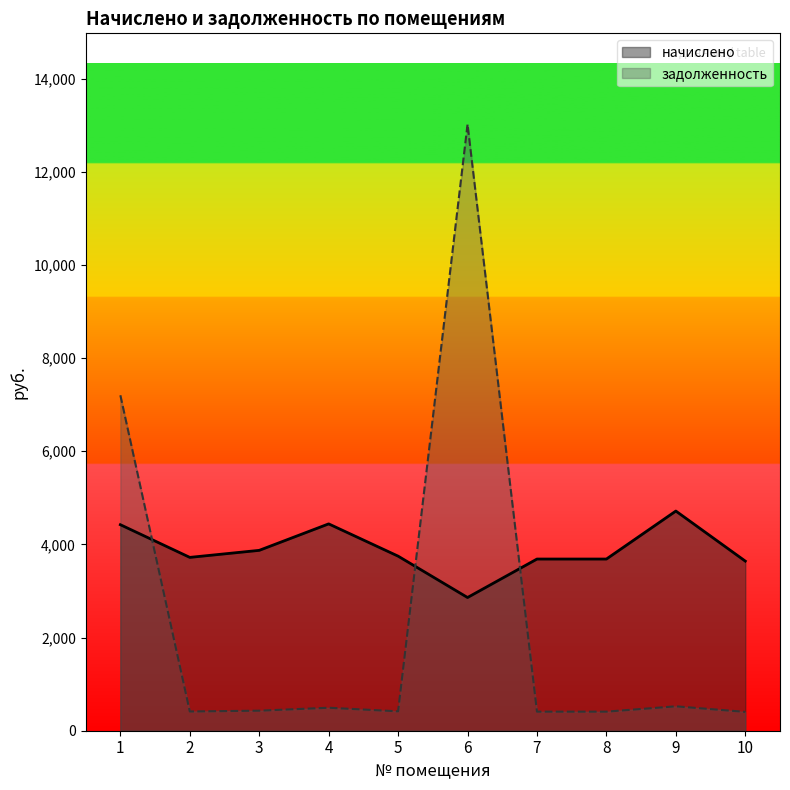

Which series has the largest range (max minus min)?

задолженность